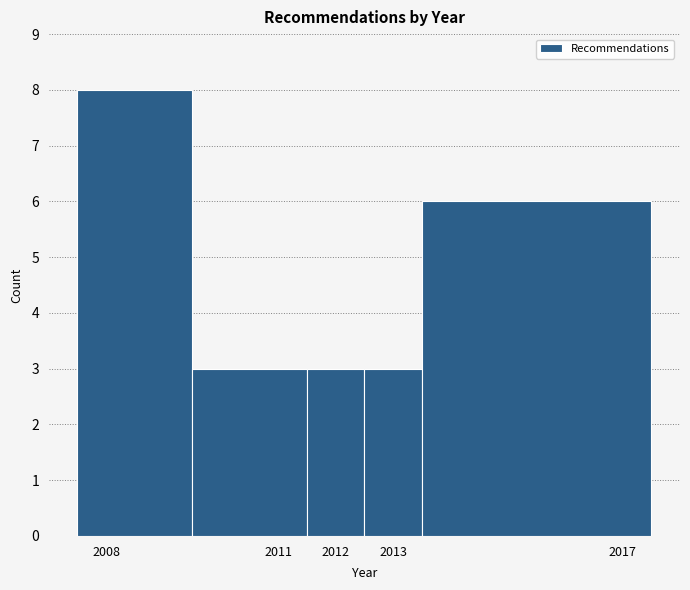

Reading left to right, list every bar in this chart as the range it spans on the x-axis followed by its height. The values are not printed on the chart, so give them approximately, as read against the axis.

2007.5 to 2009.5: 8
2009.5 to 2011.5: 3
2011.5 to 2012.5: 3
2012.5 to 2013.5: 3
2013.5 to 2017.5: 6